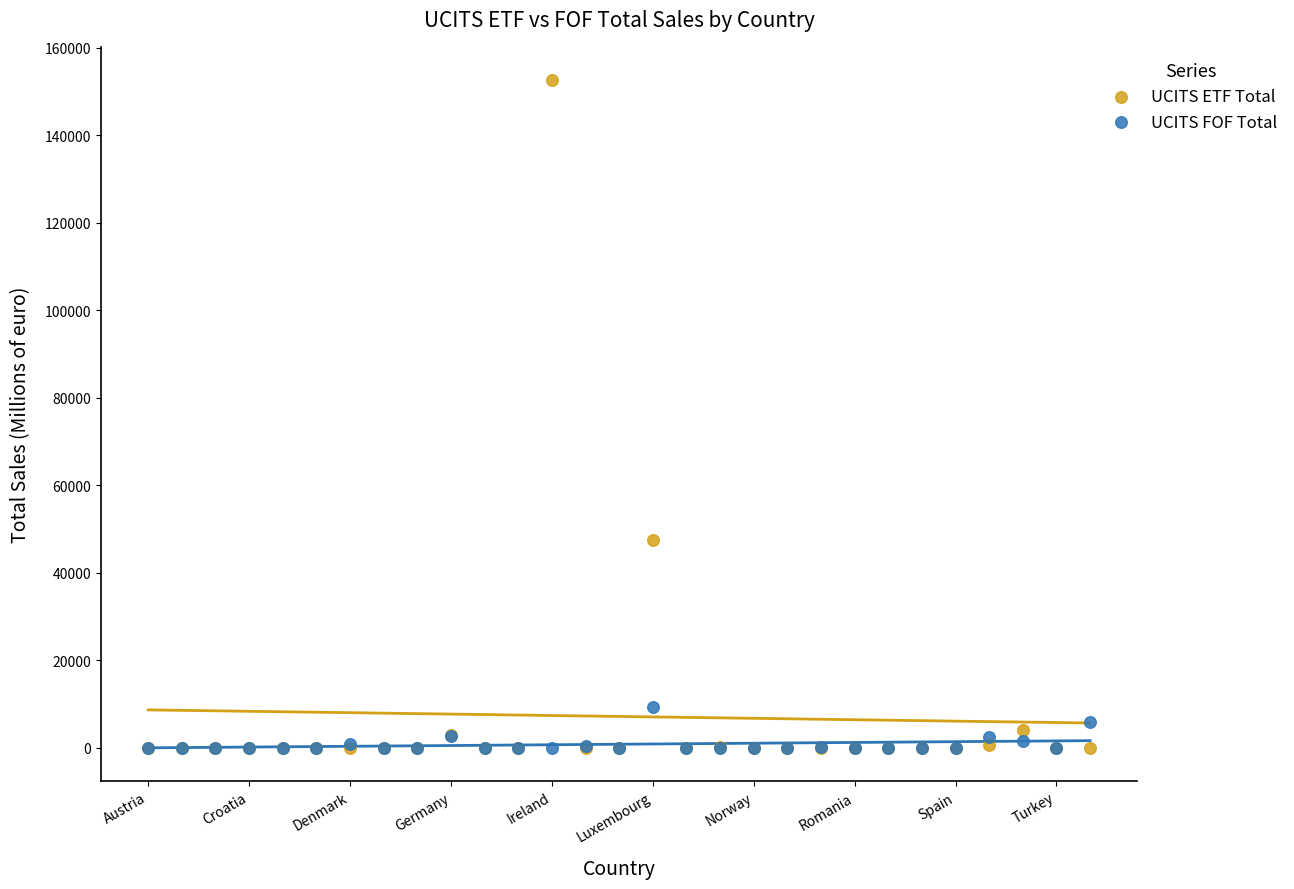

In the UCITS ETF Total series, what Y value is closest to 76278?

47535.4